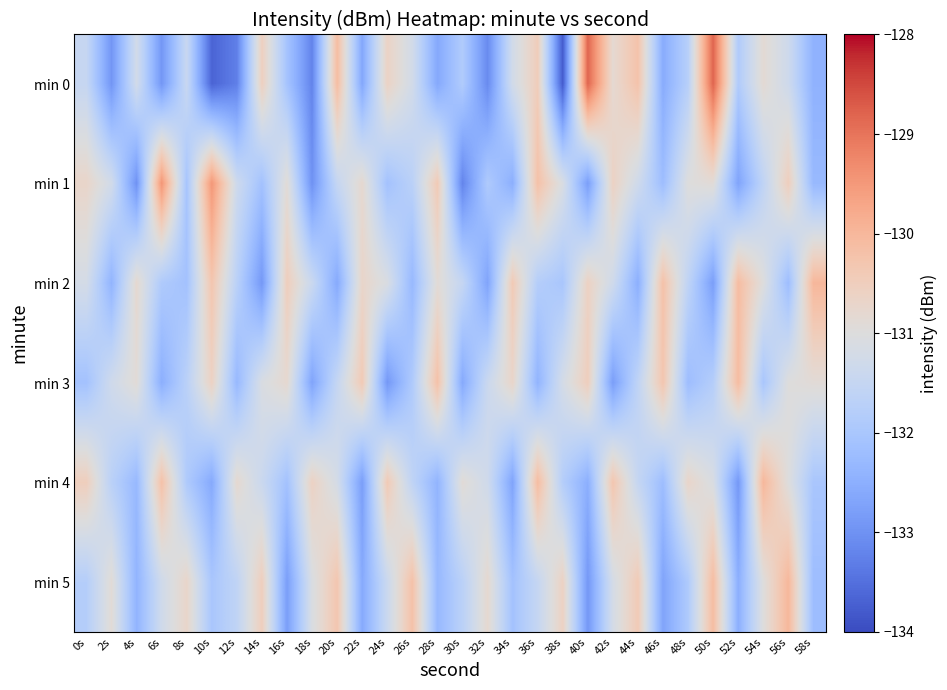

Count the number of categories in the chart.

30